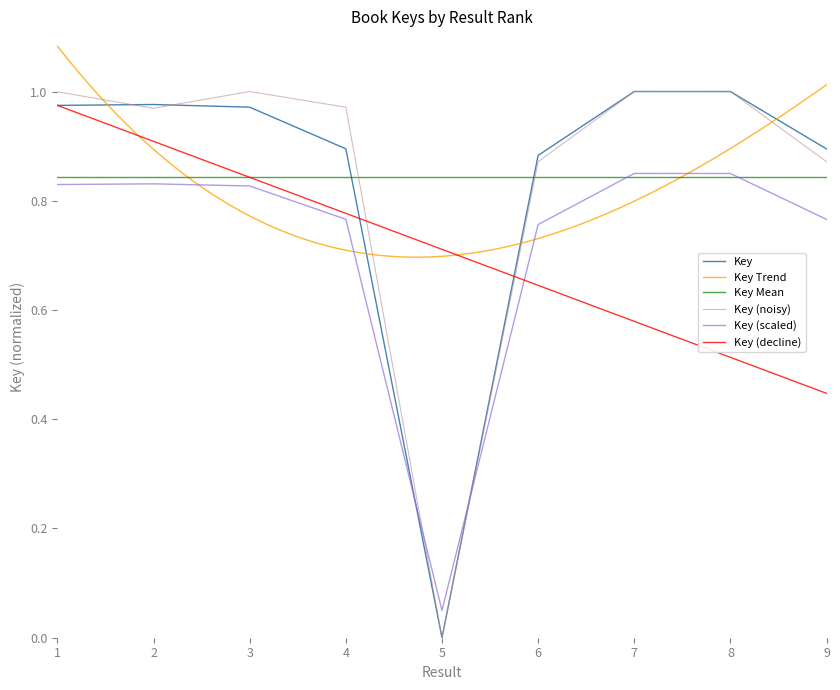

What is the difference between the second highest and second lowest values?

0.1